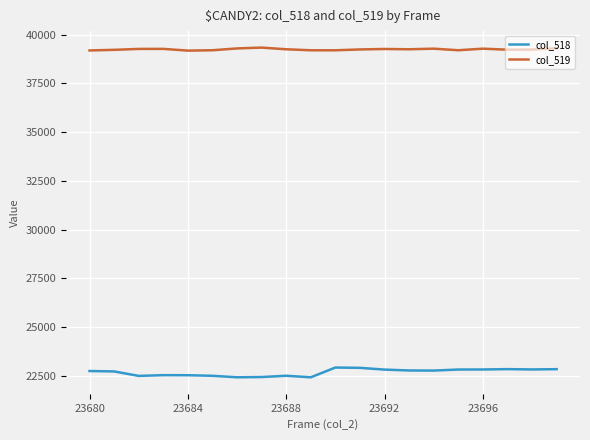

What are all the series names shown in the legend?

col_518, col_519